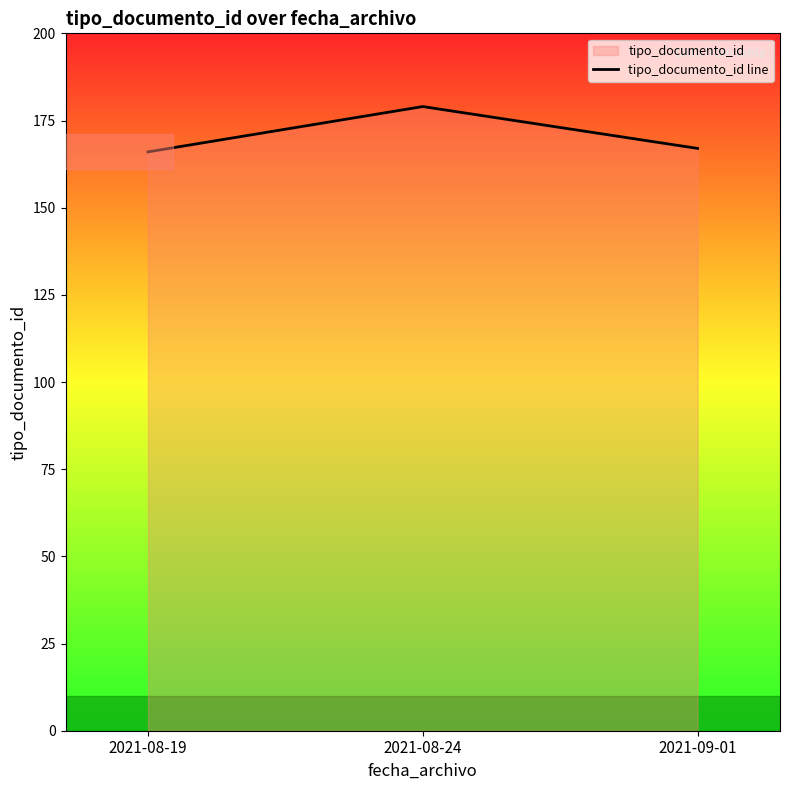

Approximately how many times larger is the value at 2021-09-01 compared to 2021-08-19?

1.0